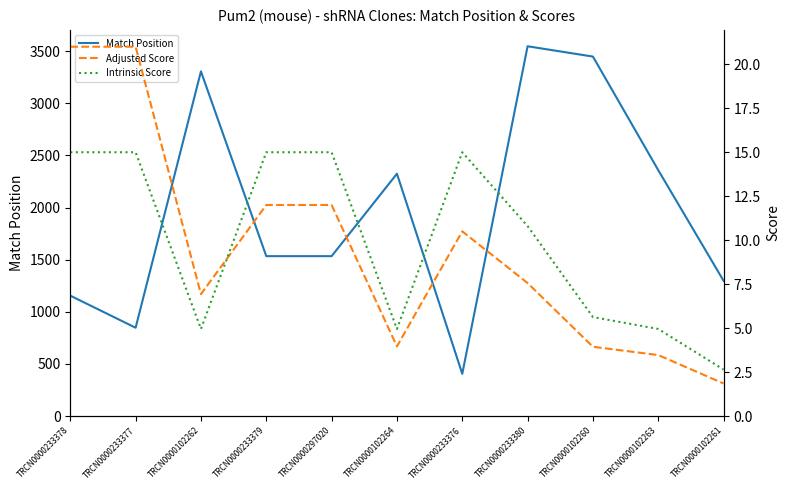

At which label is Intrinsic Score closest to 8?

TRCN0000102260